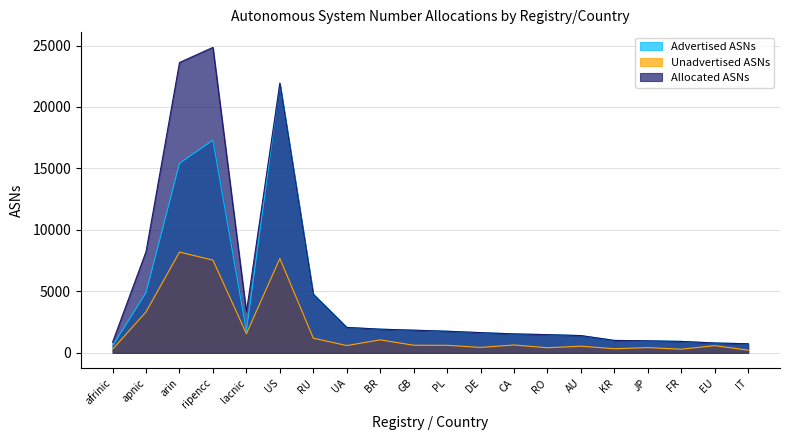

What is the value of the Unadvertised ASNs point at the 15th from the left?

549